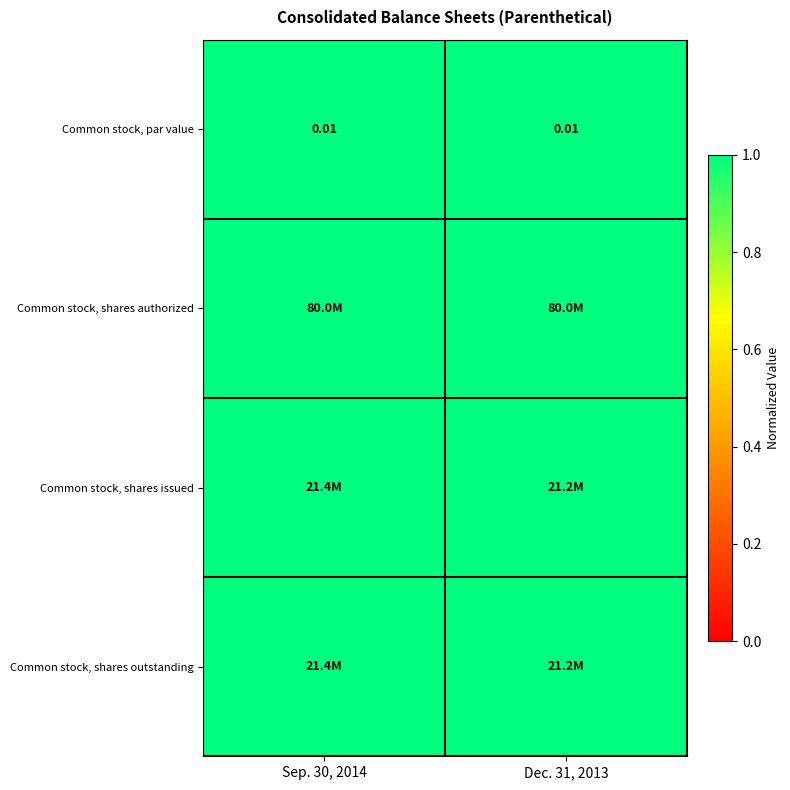

The value of Common stock, shares issued at Dec. 31, 2013 is 1.0. True or false?

True